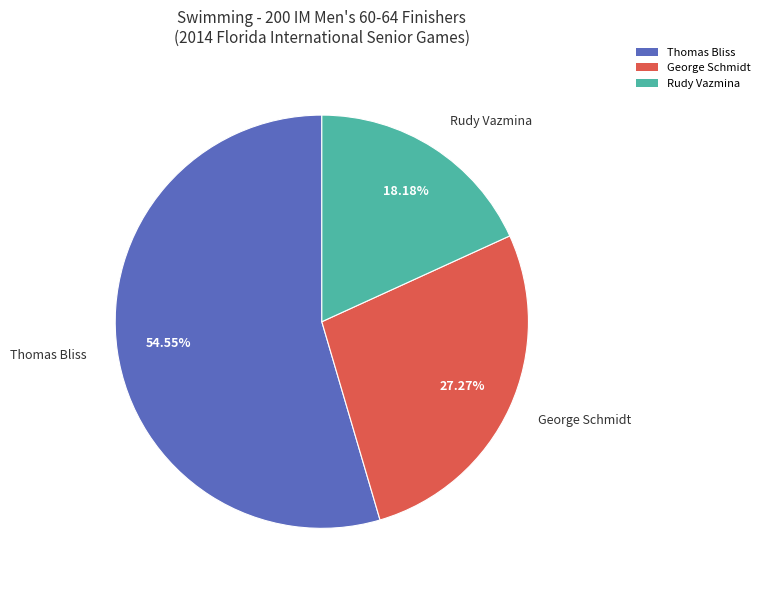

To the nearest percent, what is the difference between the Rudy Vazmina and George Schmidt slice percentages?

9%